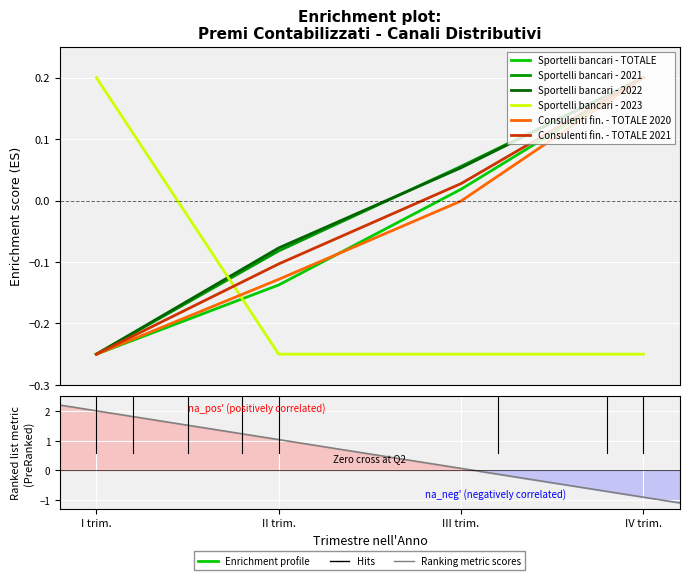

At which category is the sum across all series the highest?

IV trim.